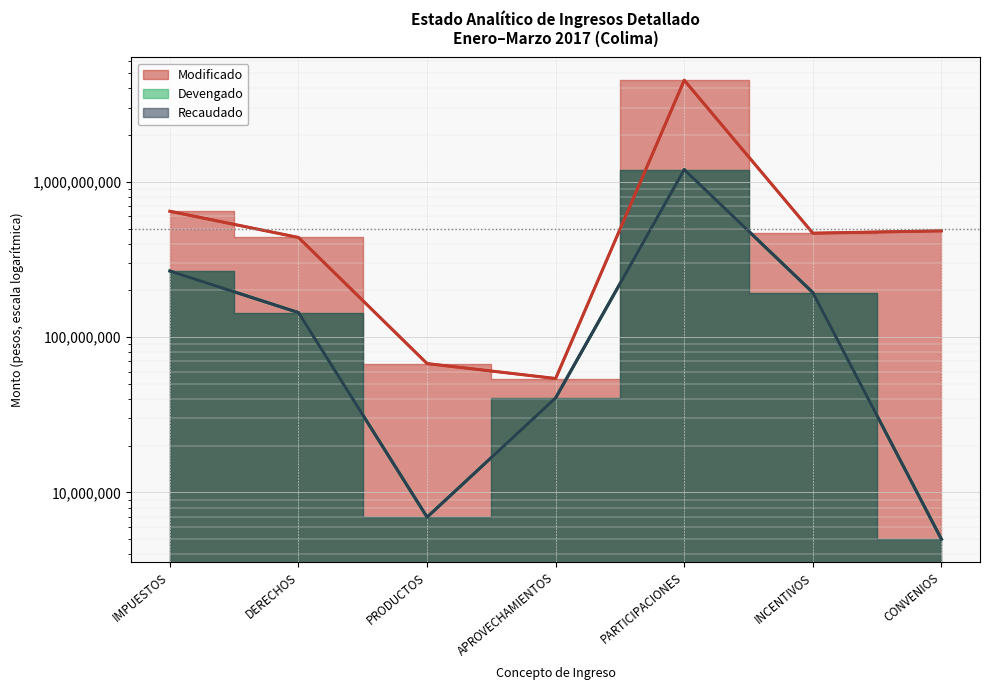

List the series in order of their peak value, highest first.

Modificado, Devengado, Recaudado